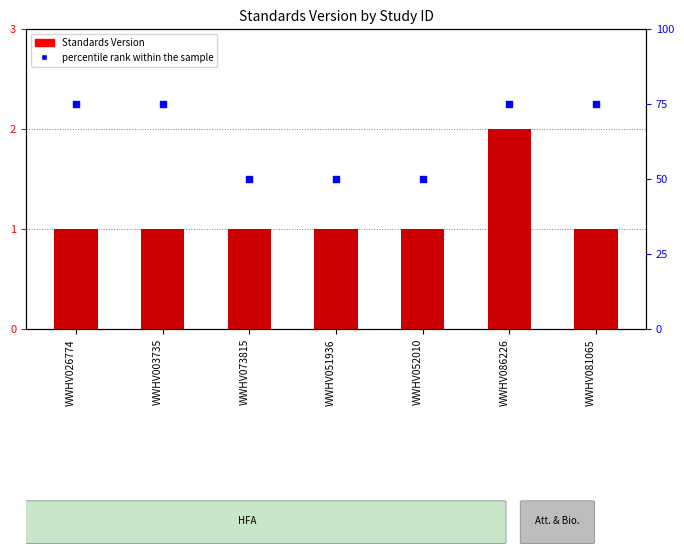

Is the value of Standards Version at WWHV081065 greater than the value of percentile rank within the sample at WWHV081065?

No